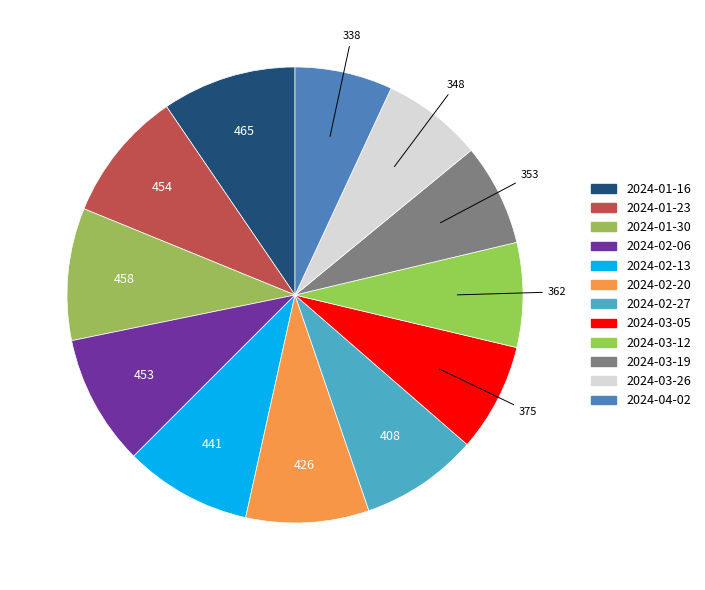

Which slice is the largest?

2024-01-16